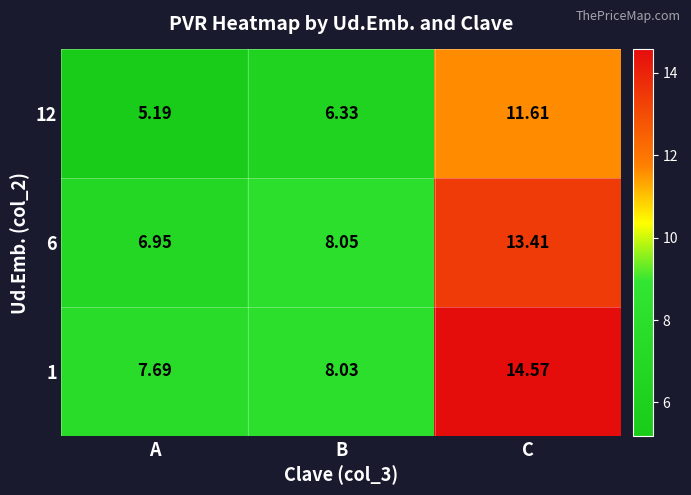

What is the minimum value shown in the chart?

5.2